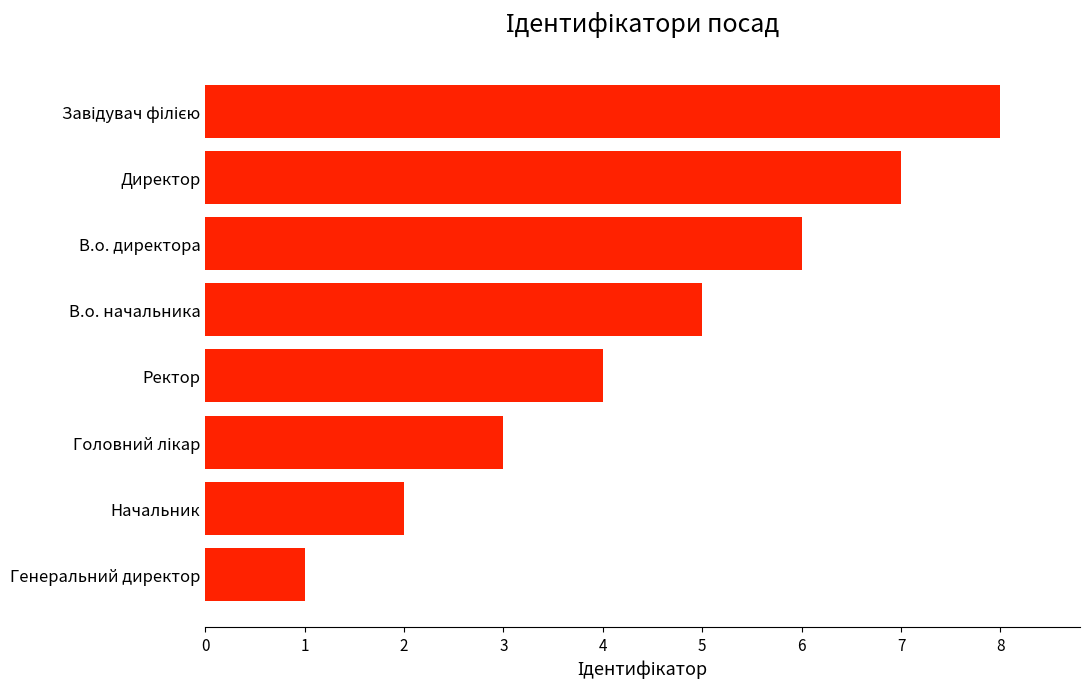

The chart shows a value of 7 at Ректор. True or false?

False